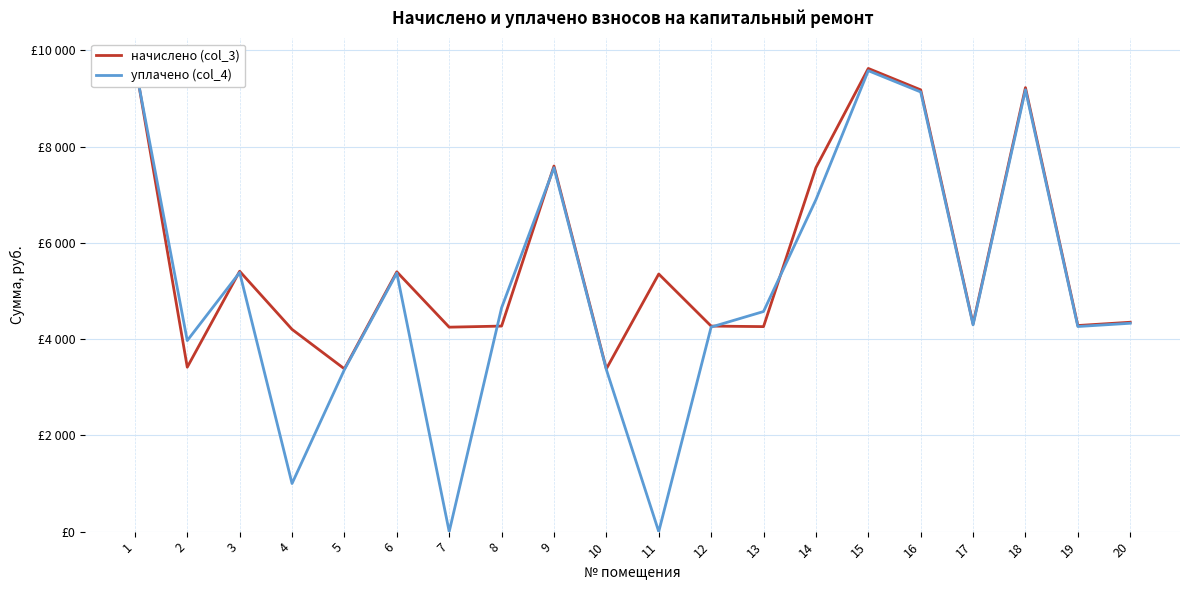

Which series has the largest total across all categories?

начислено (col_3)